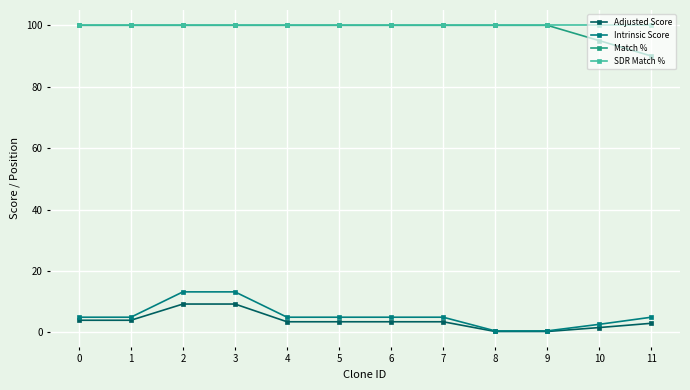

Does the chart display data point markers on the line(s)?

Yes